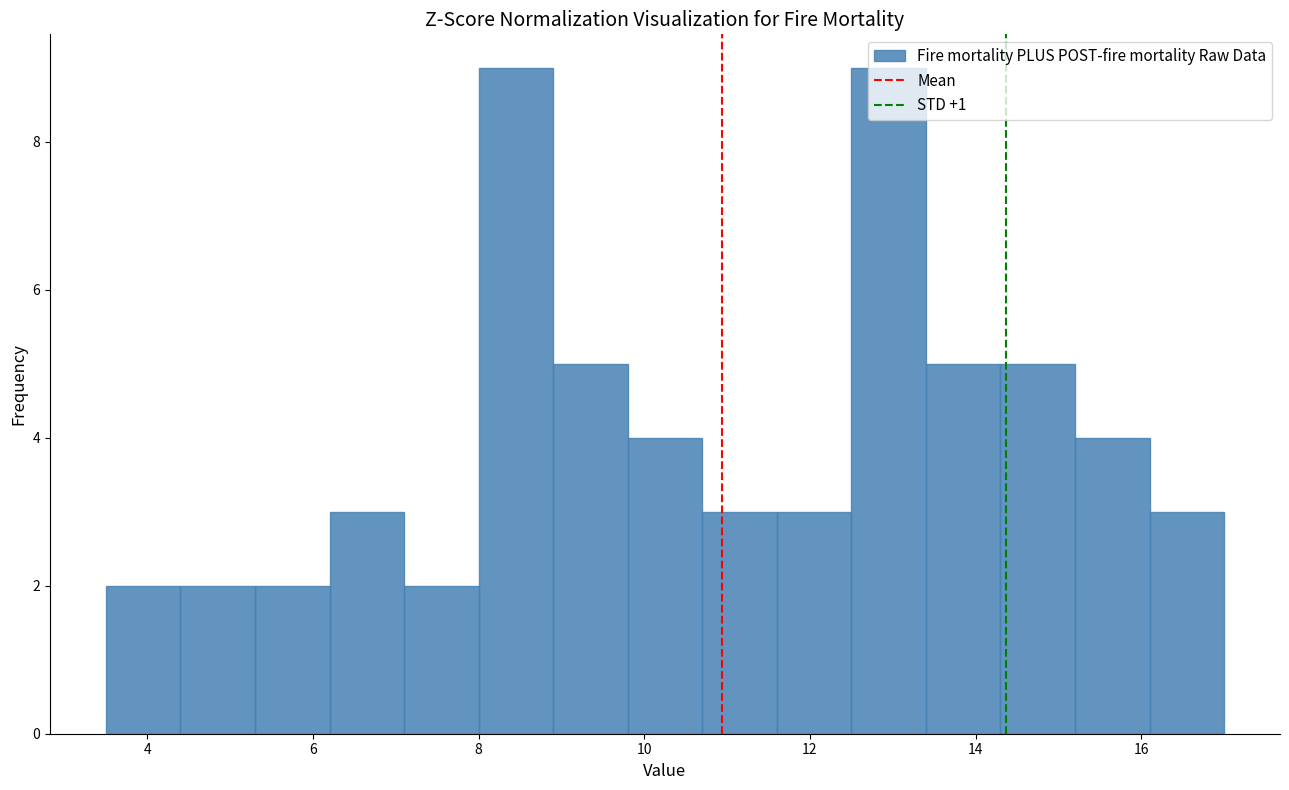

Reading left to right, list every bar in this chart as the range it spans on the x-axis followed by its height. Neither the bar edges nor the heights are printed on the chart, so give them approximately, as read against the axes.

3.5 to 4.4: 2
4.4 to 5.3: 2
5.3 to 6.2: 2
6.2 to 7.1: 3
7.1 to 8.0: 2
8.0 to 8.9: 9
8.9 to 9.8: 5
9.8 to 10.7: 4
10.7 to 11.6: 3
11.6 to 12.5: 3
12.5 to 13.4: 9
13.4 to 14.3: 5
14.3 to 15.2: 5
15.2 to 16.1: 4
16.1 to 17.0: 3